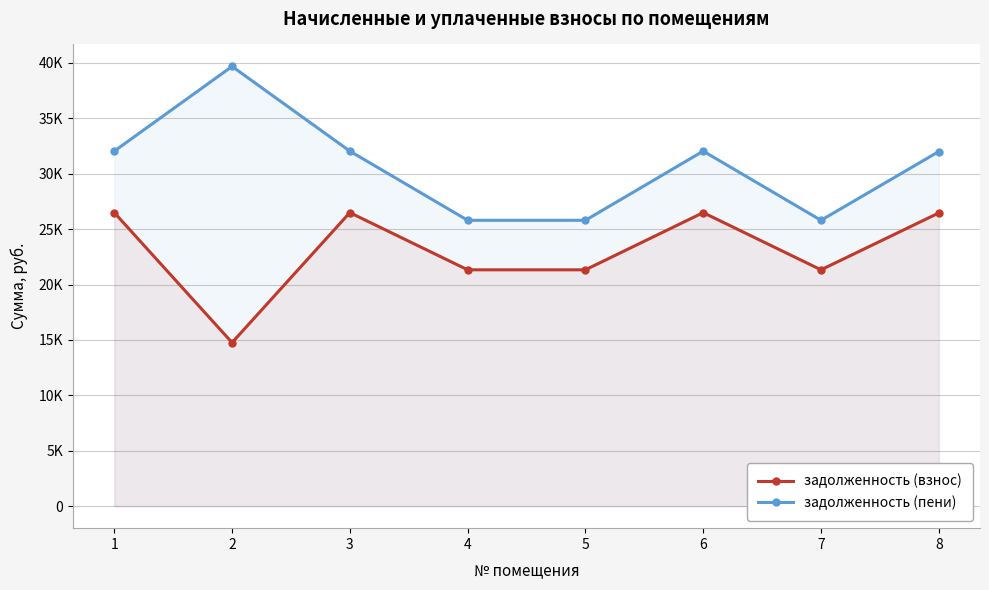

Rank the series by their average value, from highest to lowest.

задолженность (пени), задолженность (взнос)